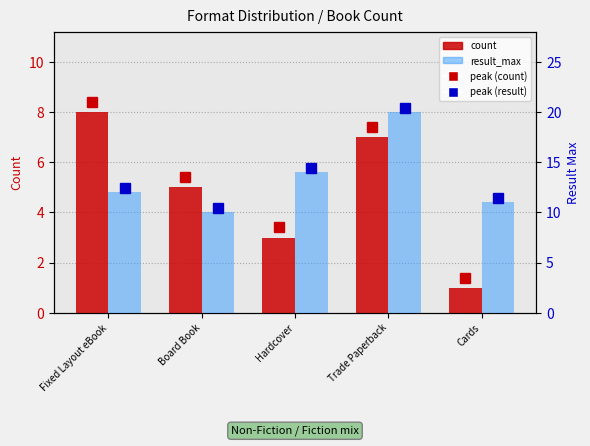

What is the total value across all series at Trade Paperback?

27